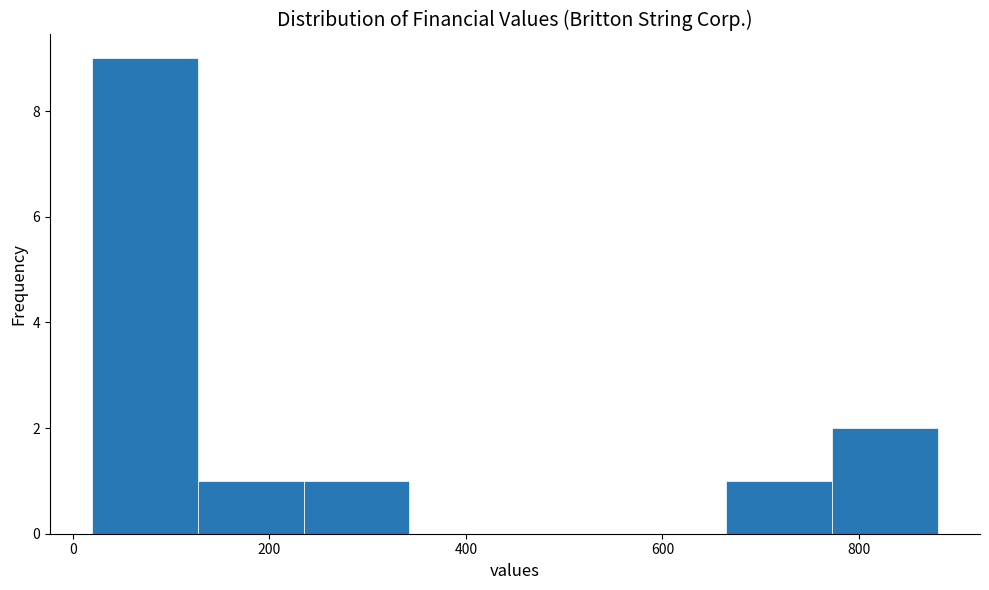

Reading left to right, list every bar in this chart as the range it spans on the x-axis followed by its height. Neither the bar edges nor the heights are printed on the chart, so give them approximately, as read against the axes.

20 to 120: 9
120 to 240: 1
240 to 340: 1
340 to 460: 0
460 to 560: 0
560 to 660: 0
660 to 780: 1
780 to 880: 2